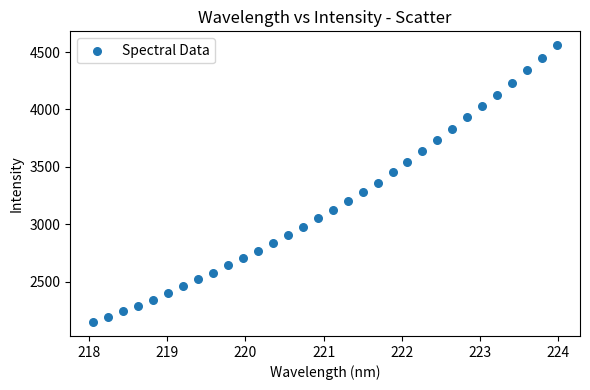

What is the range of Y values (max minus min)?

2413.2